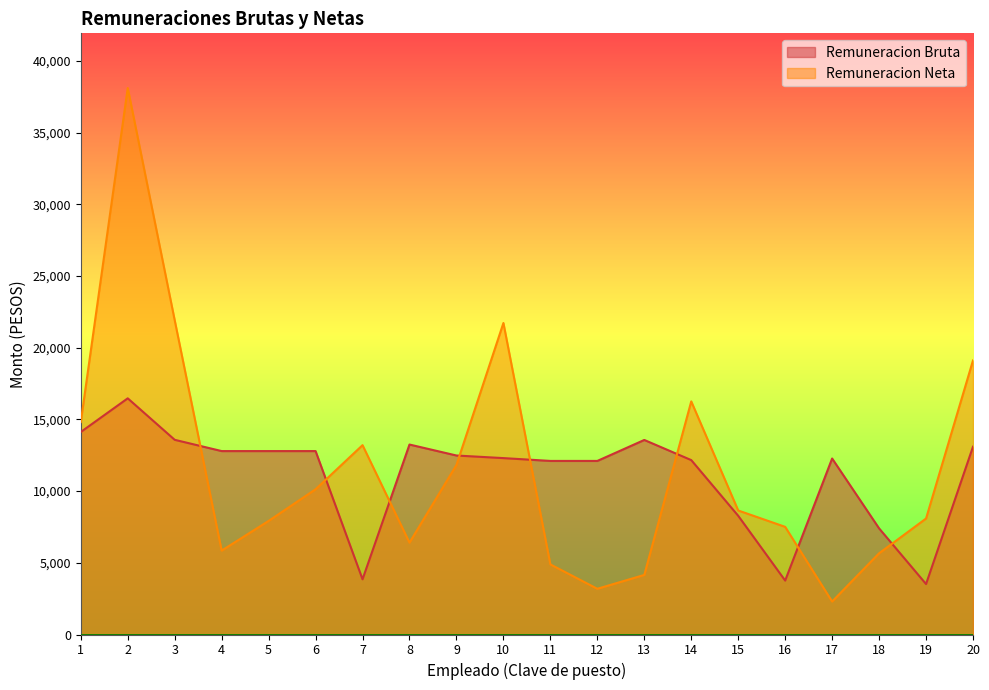

Where does the Remuneracion Neta series first go above 8648?

1